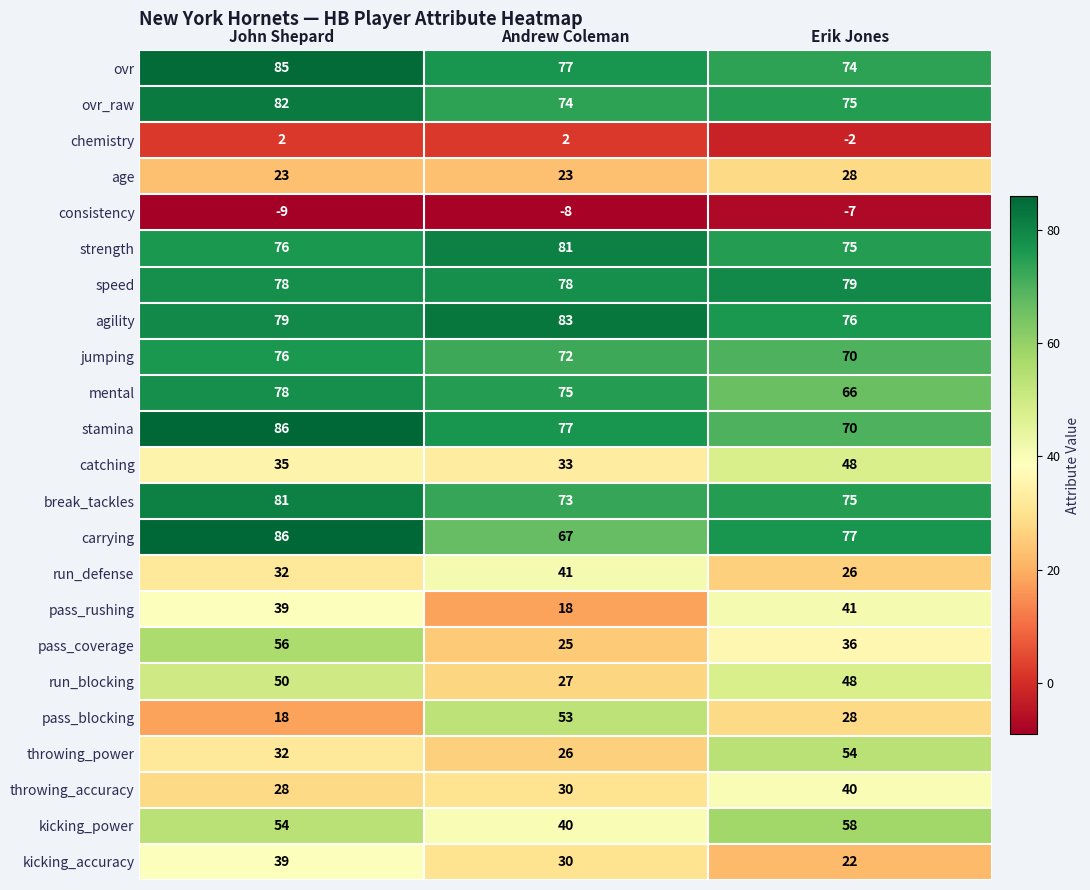

List the labels in order of ovr_raw value, largest first.

John Shepard, Erik Jones, Andrew Coleman